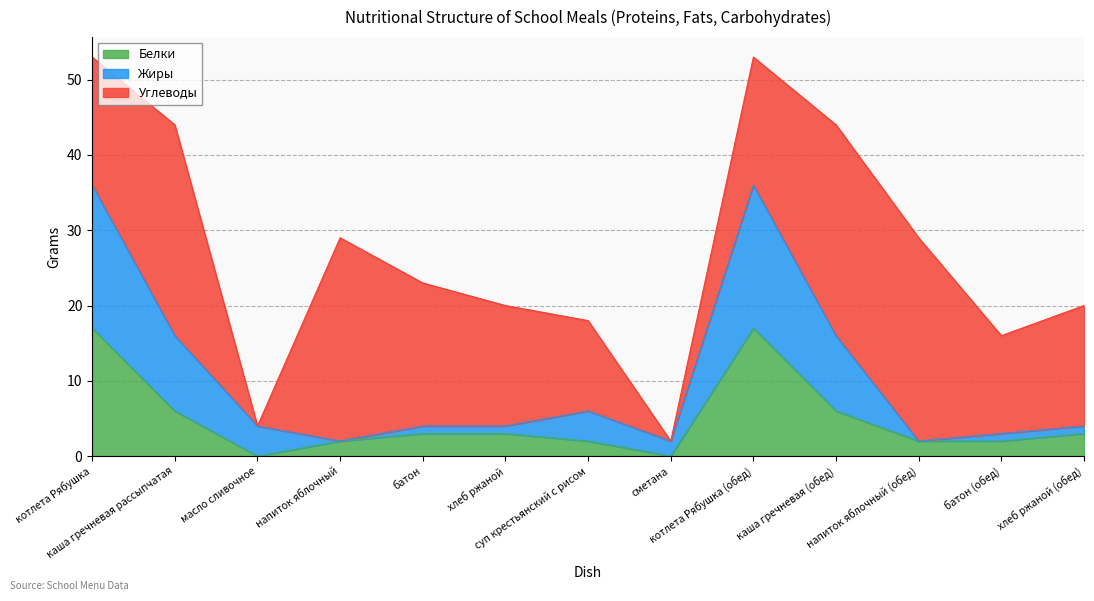

What is the highest value of the Белки series?

17